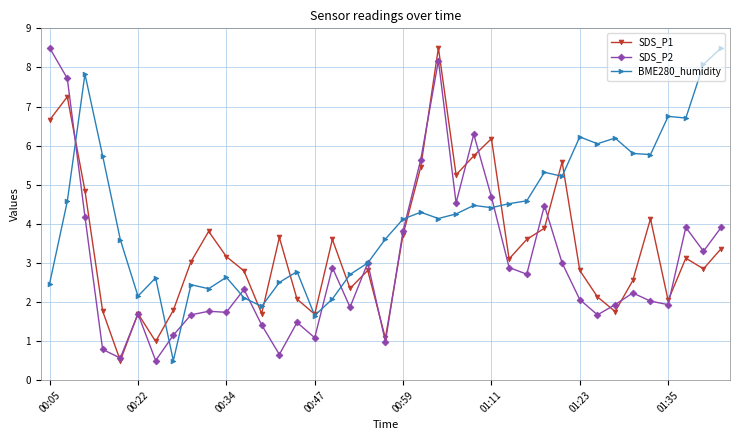

Rank the series by their average value, from lowest to highest.

SDS_P2, SDS_P1, BME280_humidity